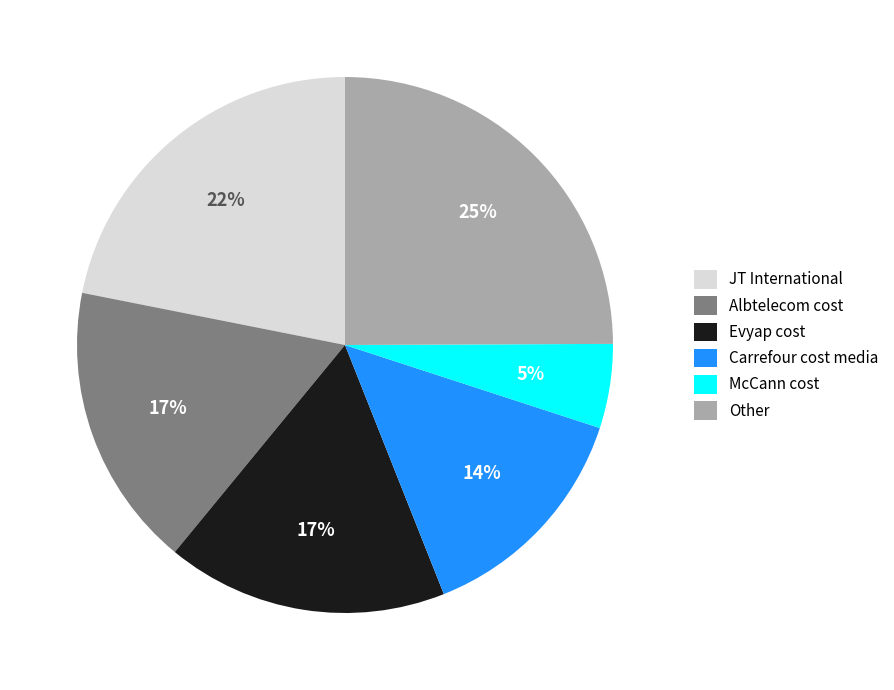

Which slice is the largest?

Other